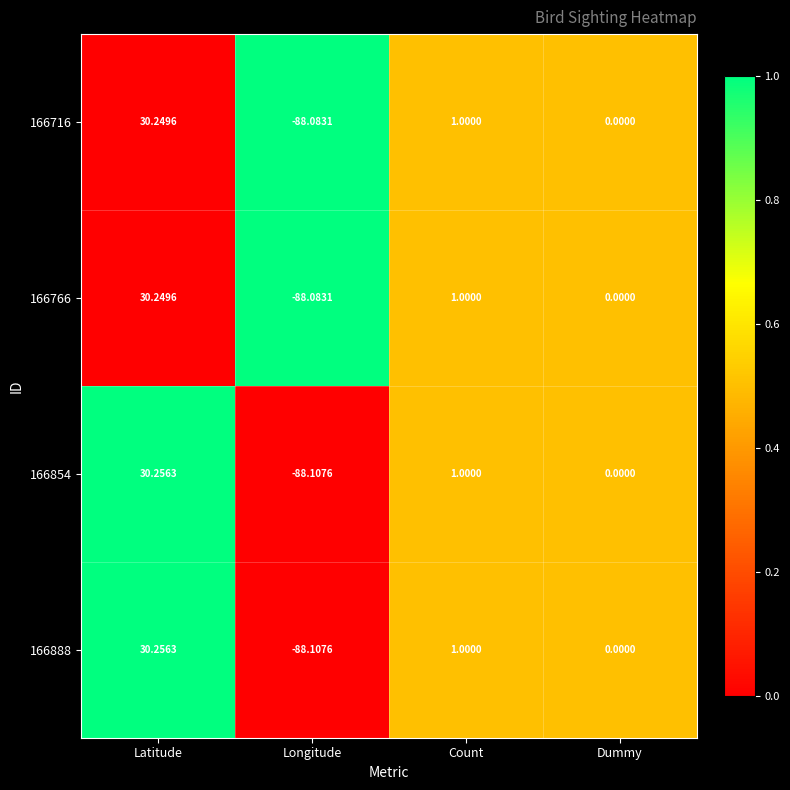

Rank the categories by 166766 value from lowest to highest.

Longitude, Dummy, Count, Latitude